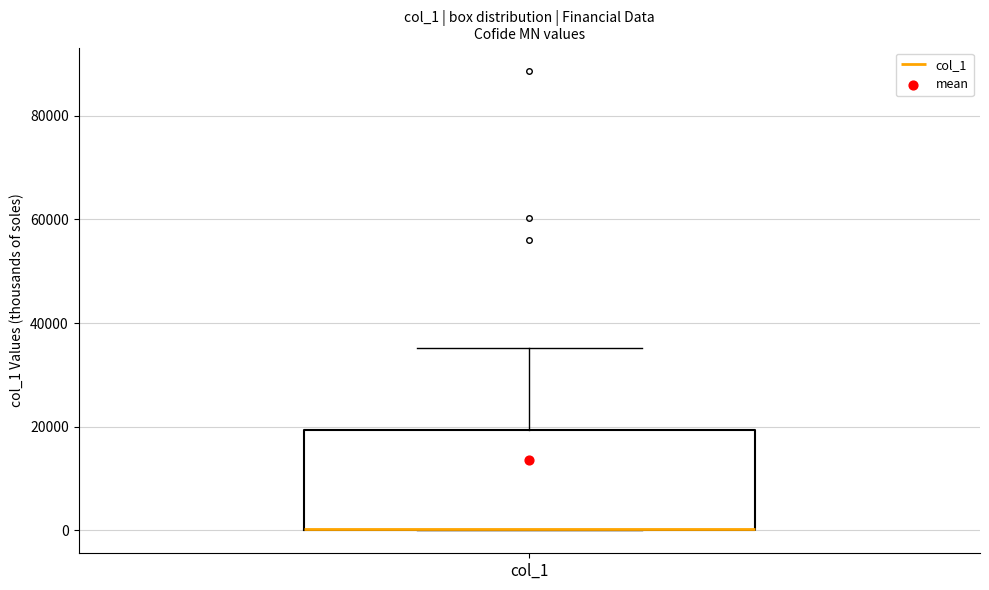

Where does the upper whisker of the box for col_1 end on the y-axis? The values are not printed on the chart, so give them approximately, as read against the axis.

36000